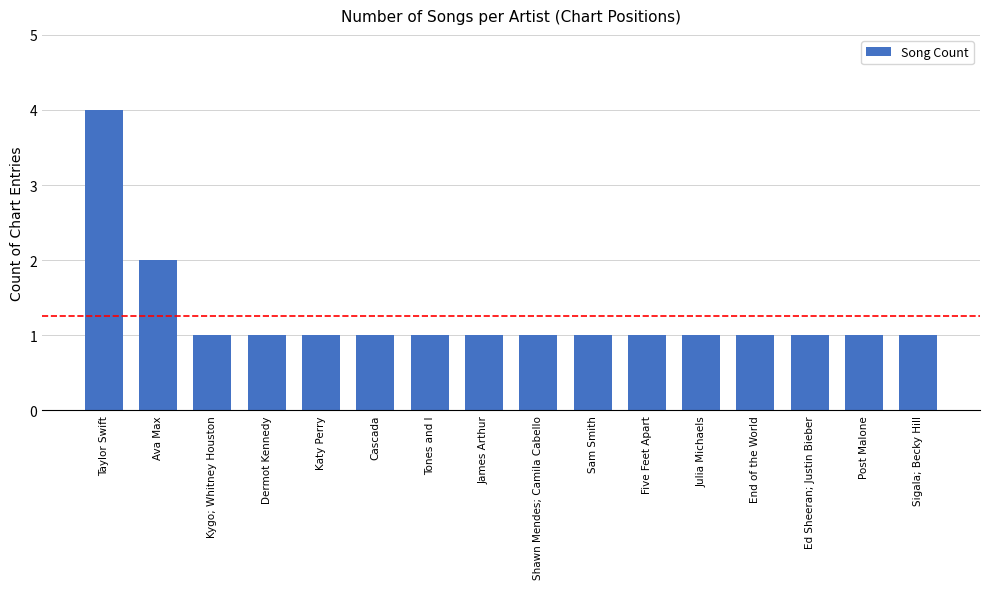

The chart shows a value of 1 at James Arthur. True or false?

True